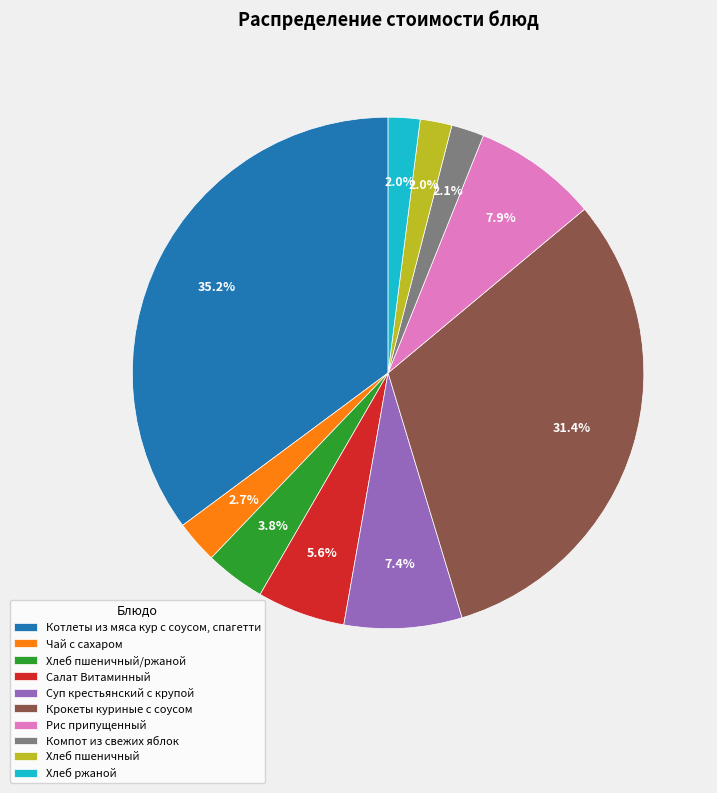

Which slice is the largest?

Котлеты из мяса кур с соусом, спагетти